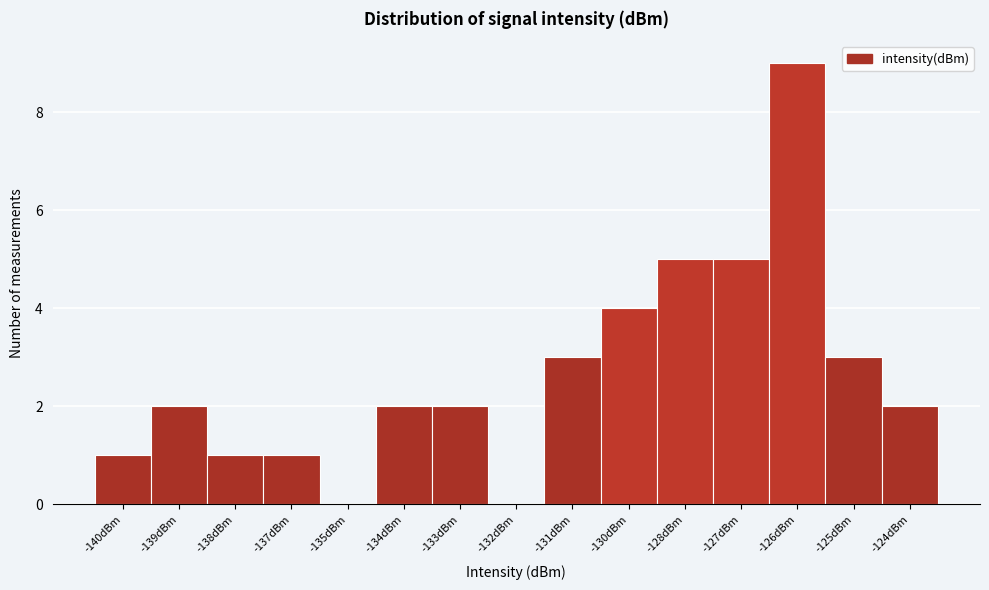

Reading right to left, list all the values displayed in this chart.

-124dBm=2	-125dBm=3	-126dBm=9	-127dBm=5	-128dBm=5	-130dBm=4	-131dBm=3	-132dBm=0	-133dBm=2	-134dBm=2	-135dBm=0	-137dBm=1	-138dBm=1	-139dBm=2	-140dBm=1